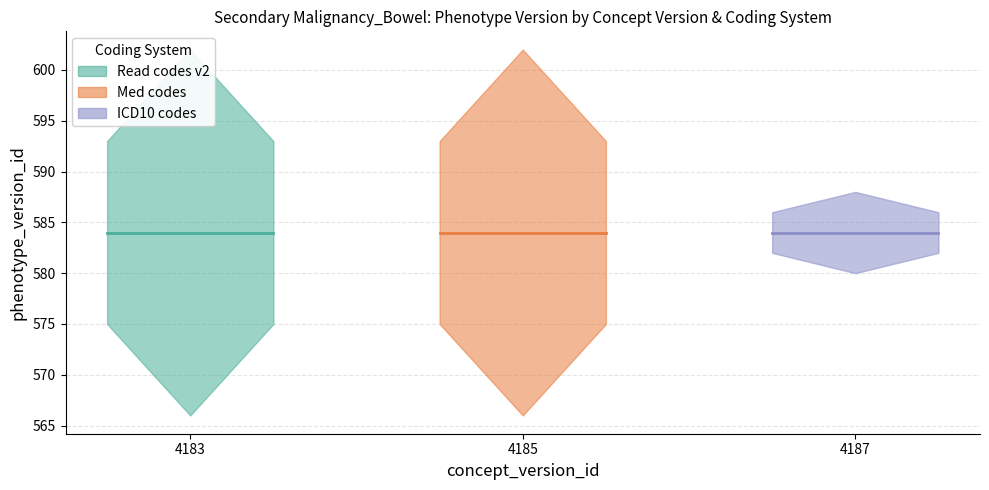

True or false: Read codes v2 has more than 0 points higher than both neighbors.

False